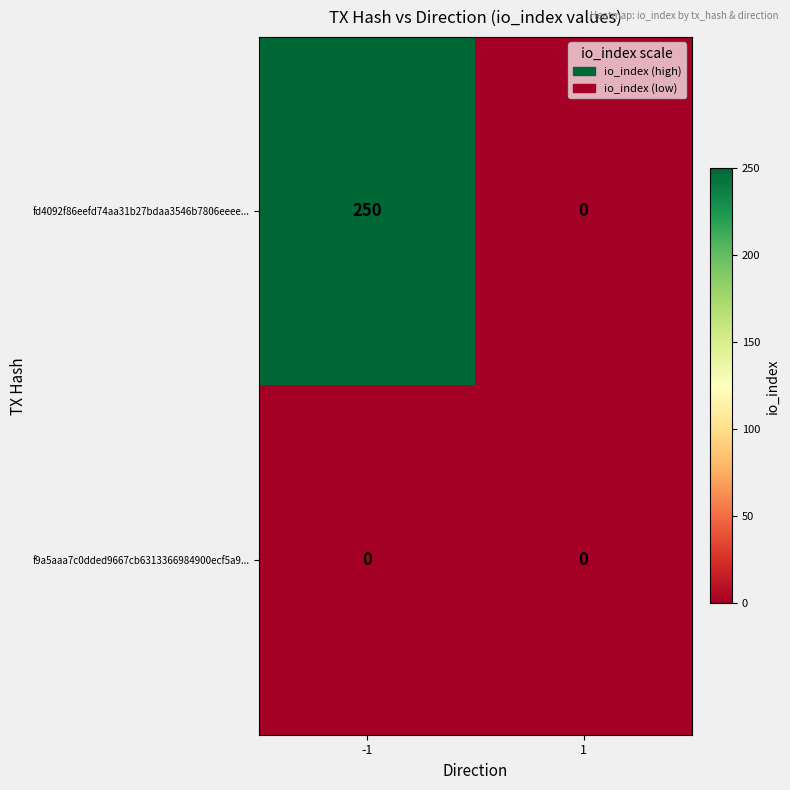

List the labels in order of fd4092f86eefd74aa31b27bdaa3546b7806eeee... value, largest first.

-1, 1